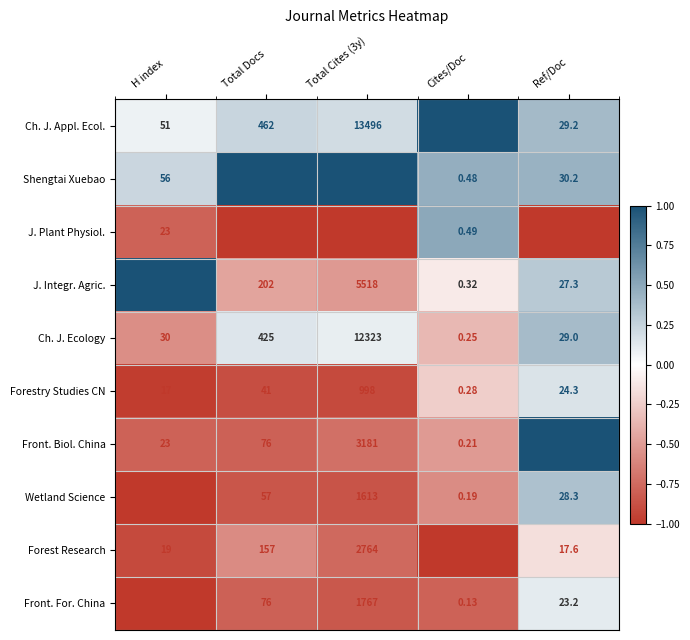

Count the number of data series in this chart.

10